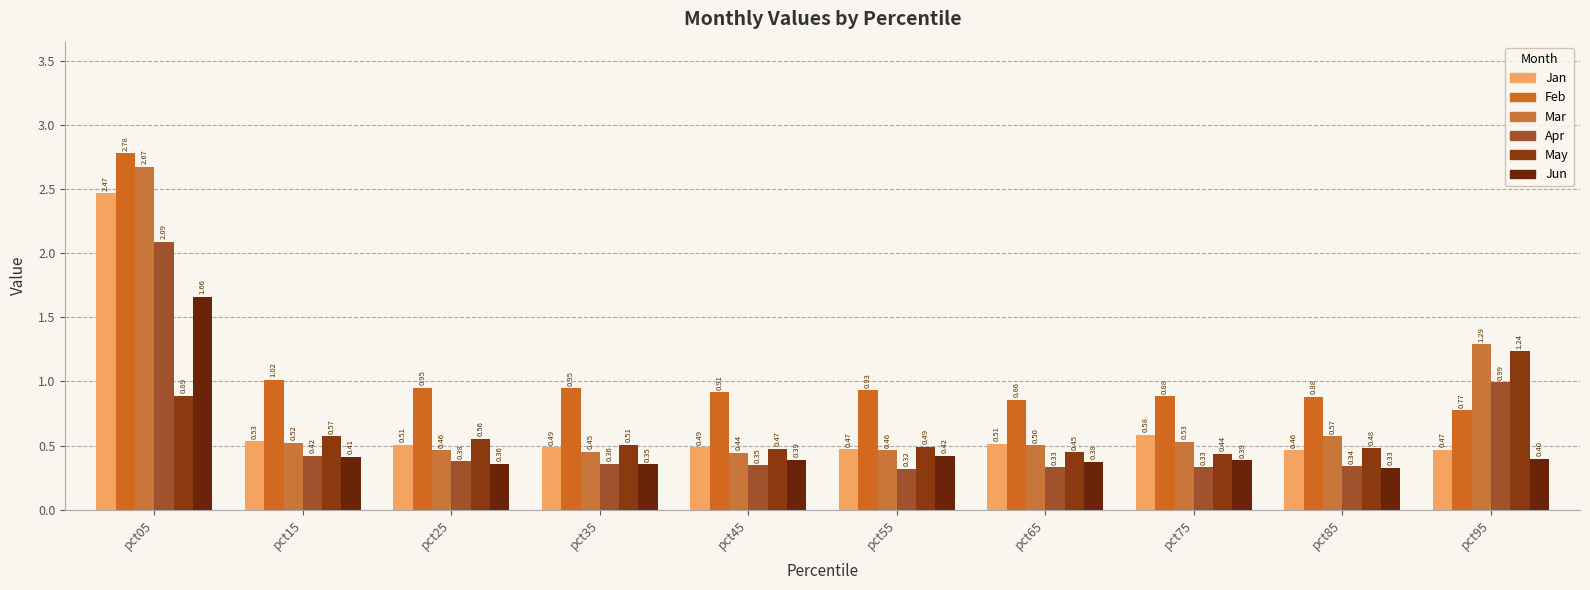

What is the total value across all series at pct75?

3.2